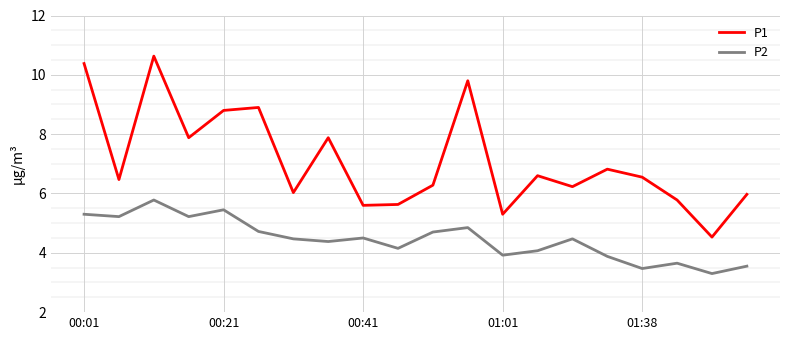

What are all the series names shown in the legend?

P1, P2